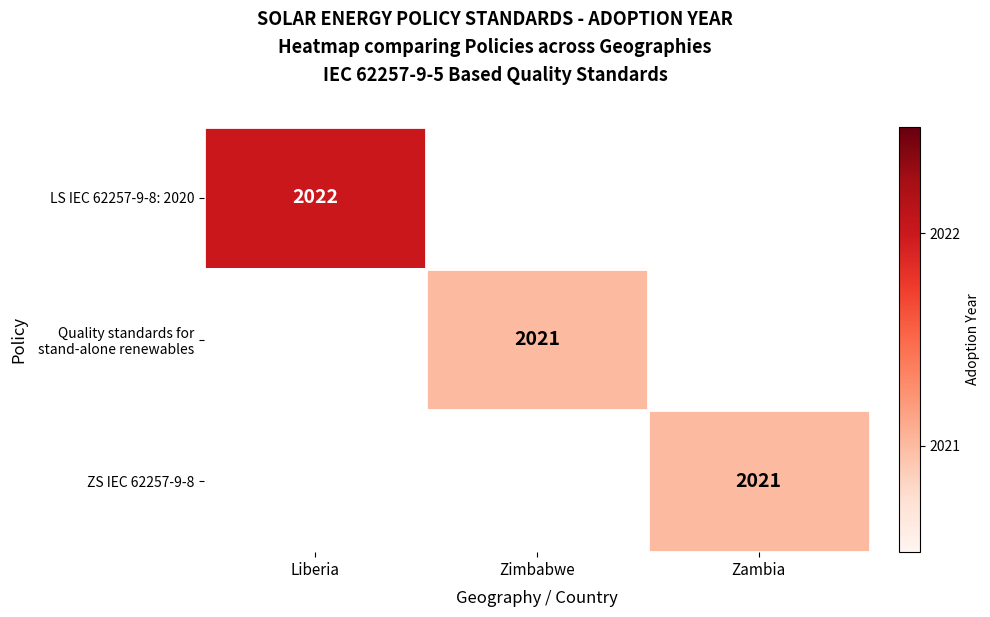

Rank the series by their average value, from highest to lowest.

LS IEC 62257-9-8: 2020, Quality standards for stand-alone renewables, ZS IEC 62257-9-8